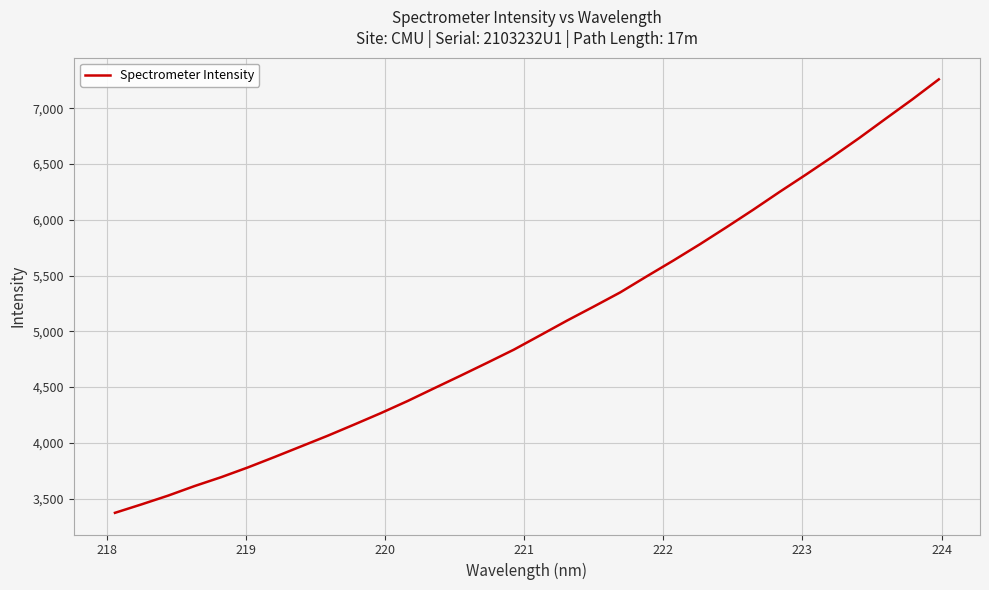

Count the number of values greater than 4965.

16